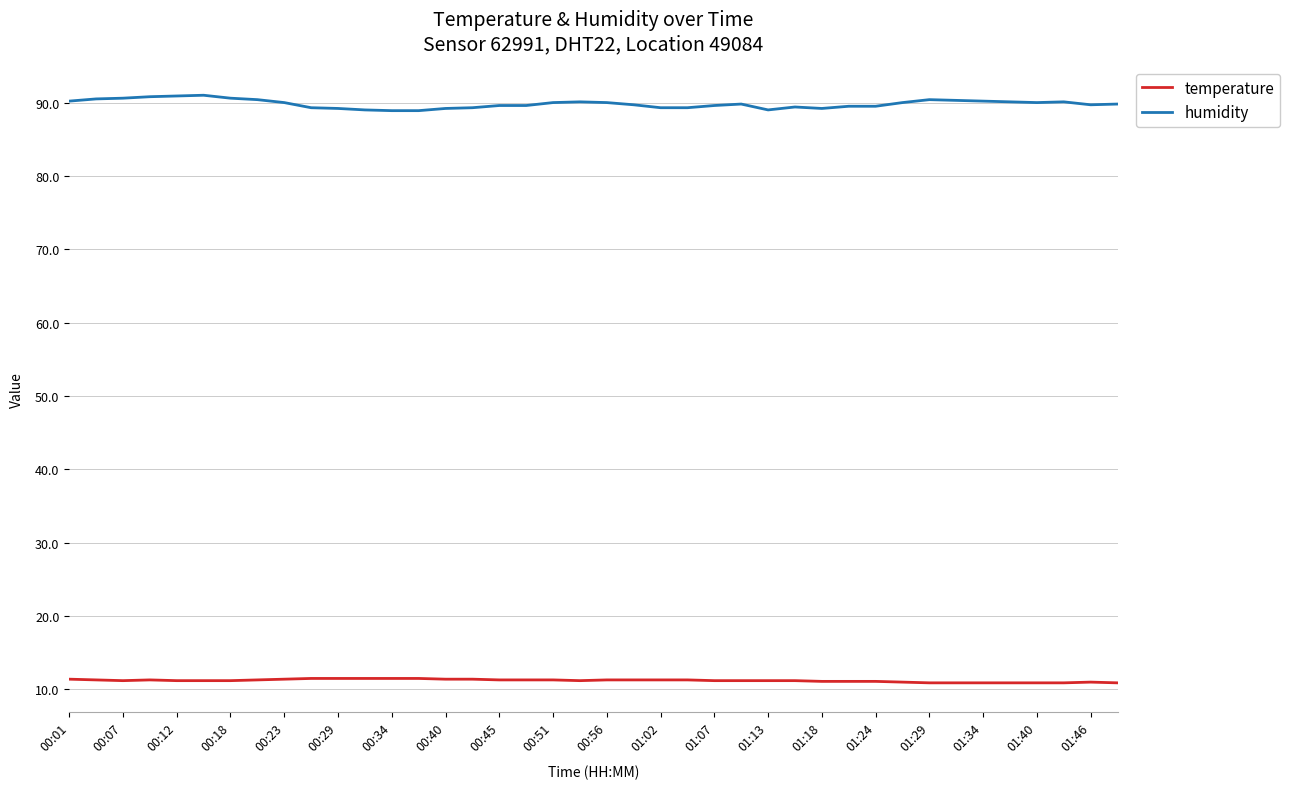

List the series in order of their peak value, lowest first.

temperature, humidity